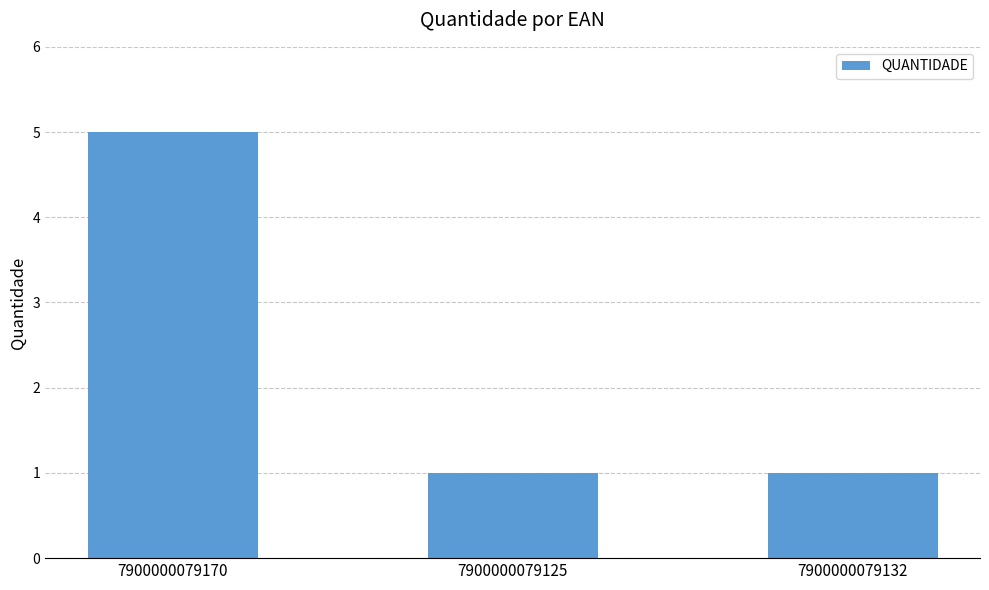

Which has a higher value, 7900000079132 or 7900000079170?

7900000079170